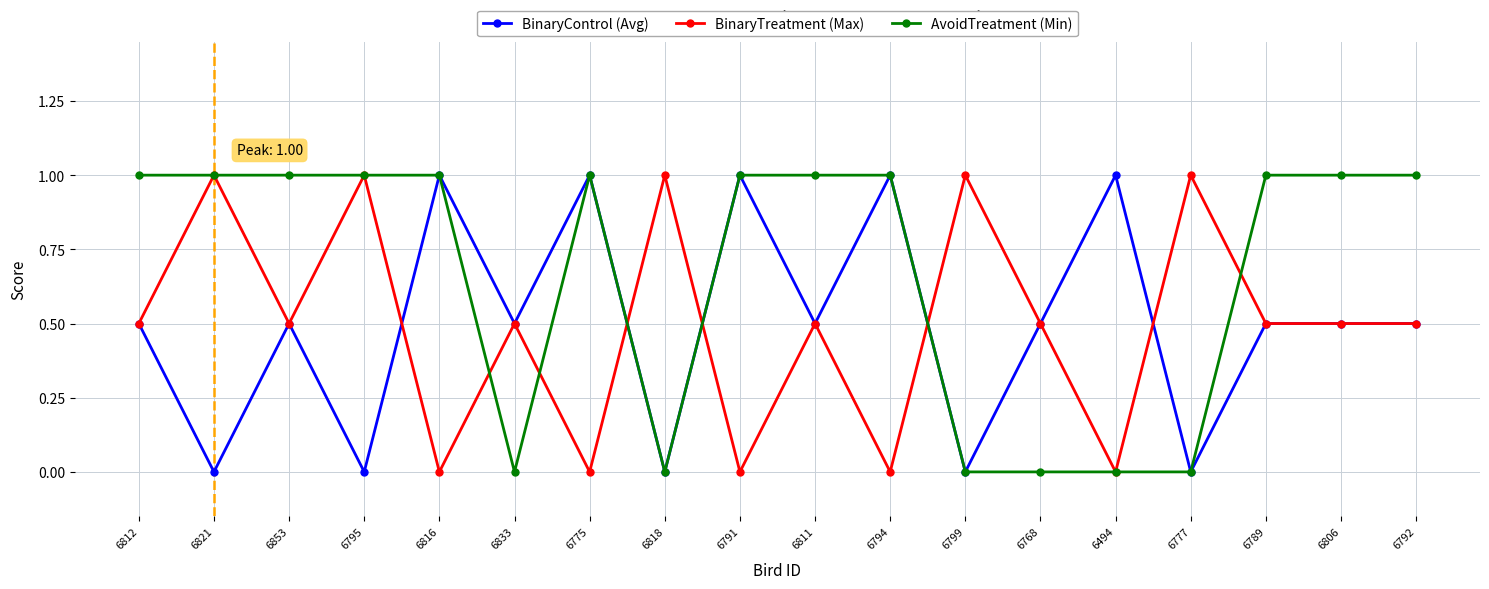

At which category does BinaryTreatment (Max) reach its first local peak?

6821